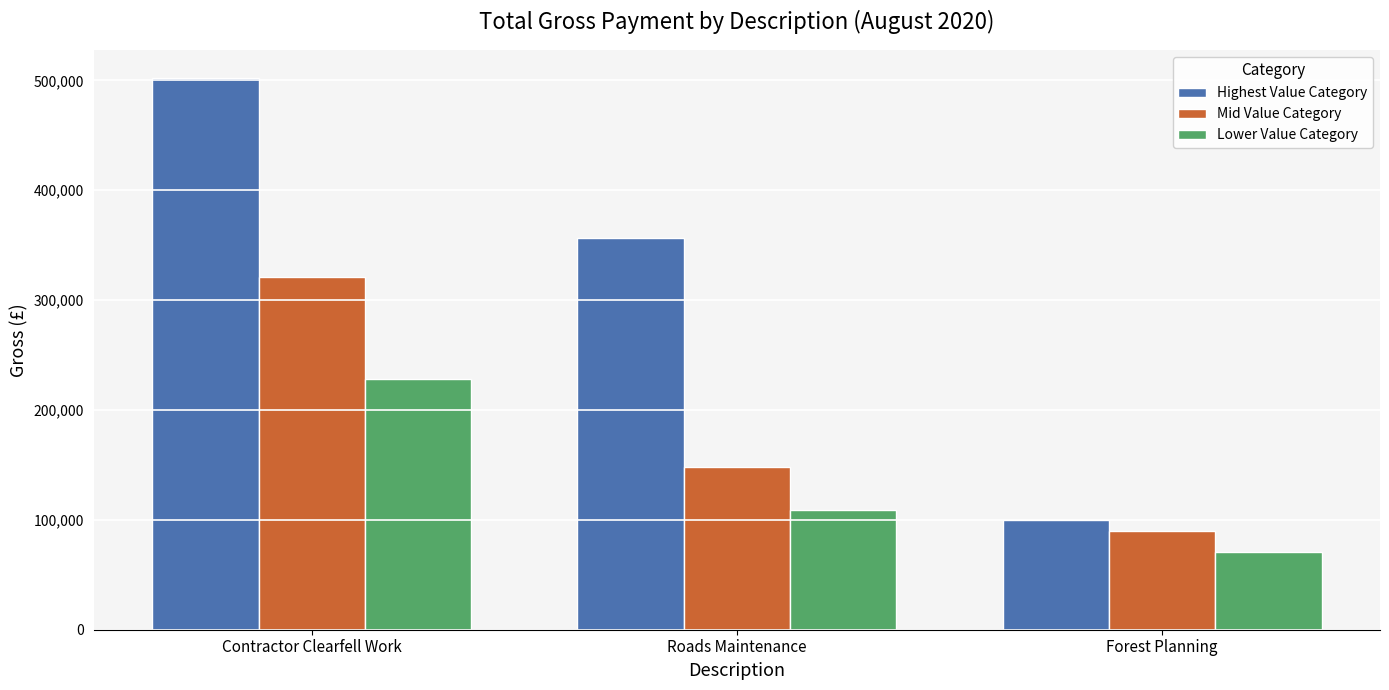

Is it true that Lower Value Category equals 70867.1 at Forest Planning?

True